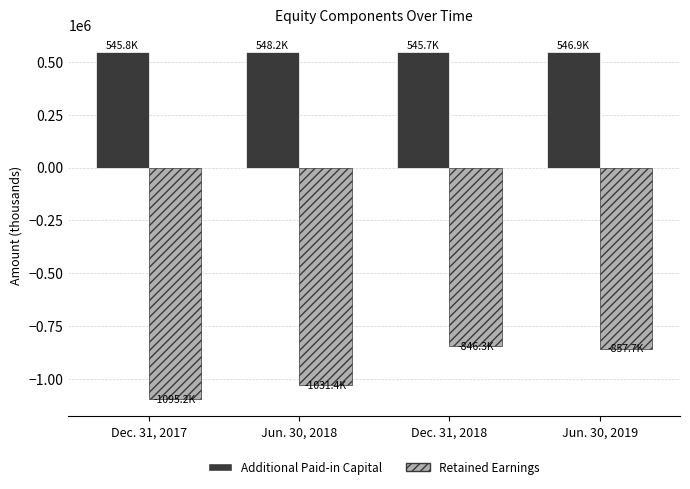

Where is Retained Earnings nearest to the value -970748?

Jun. 30, 2018